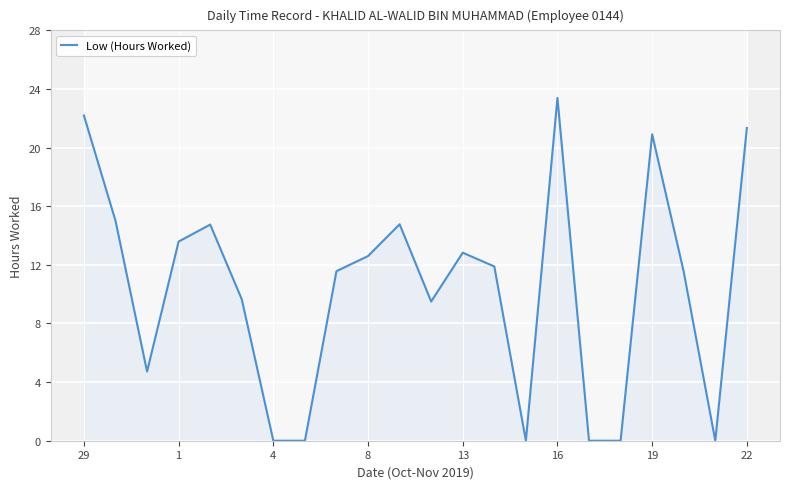

Where does the Low (Hours Worked) series first go above 11?

29